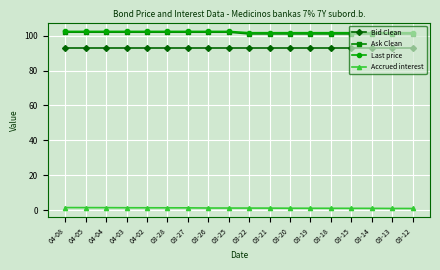

Count the number of categories in the chart.

18